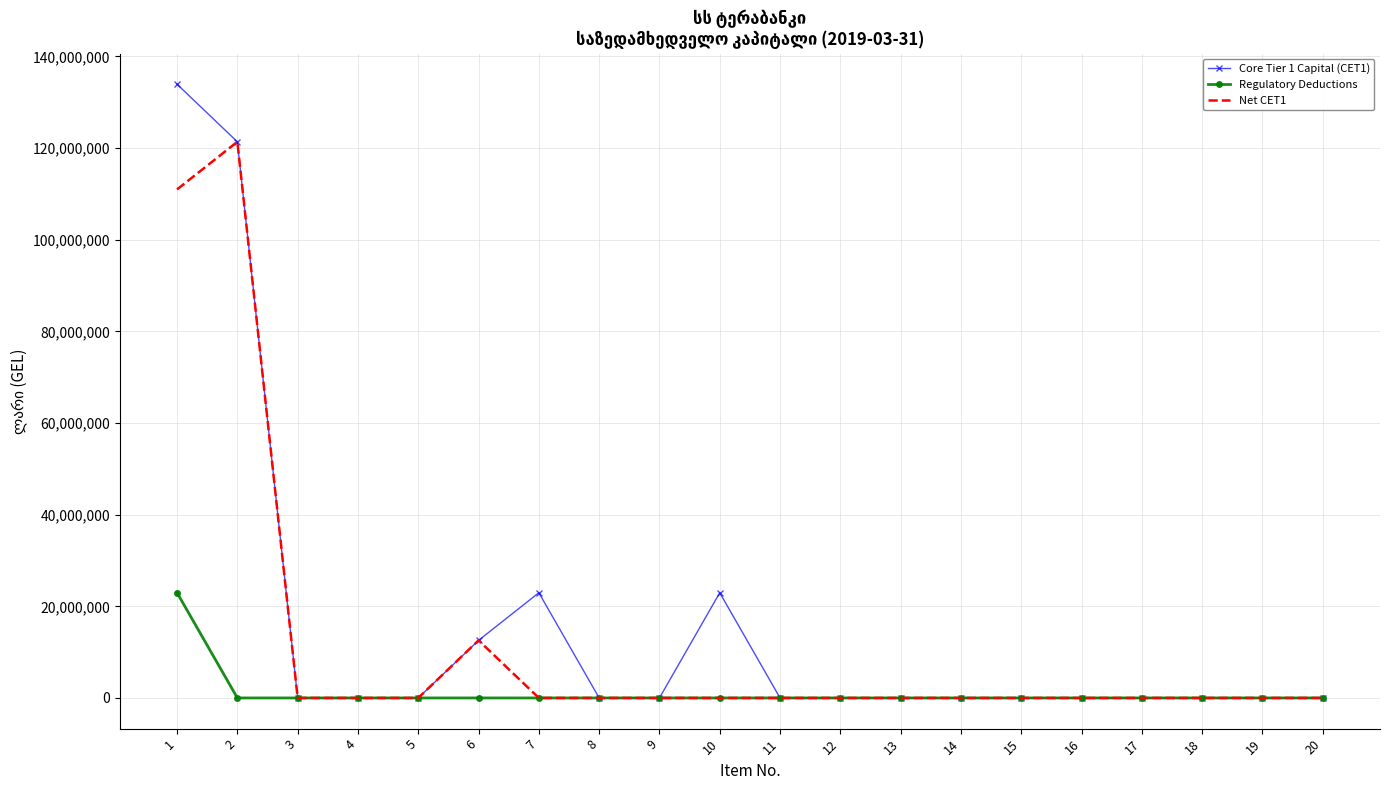

Rank the series by their maximum value, from highest to lowest.

Core Tier 1 Capital (CET1), Net CET1, Regulatory Deductions